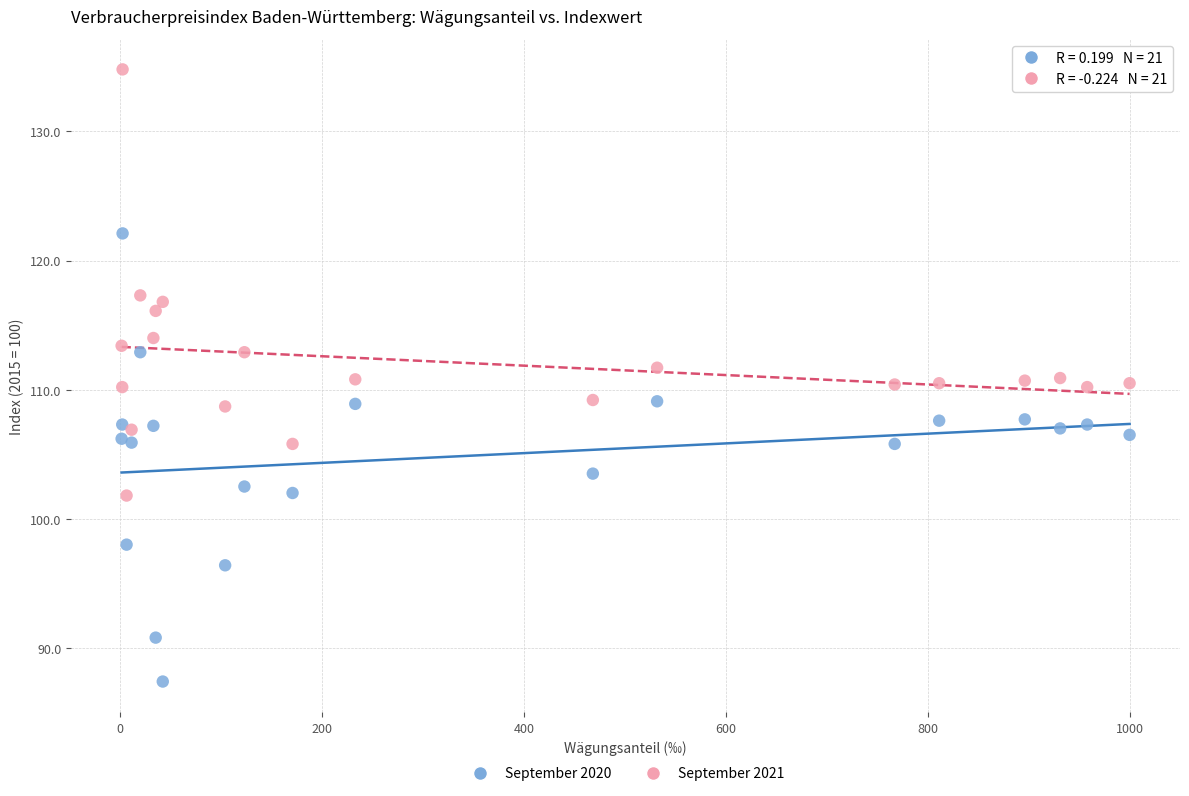

Which series contains the highest Y value?

September 2021